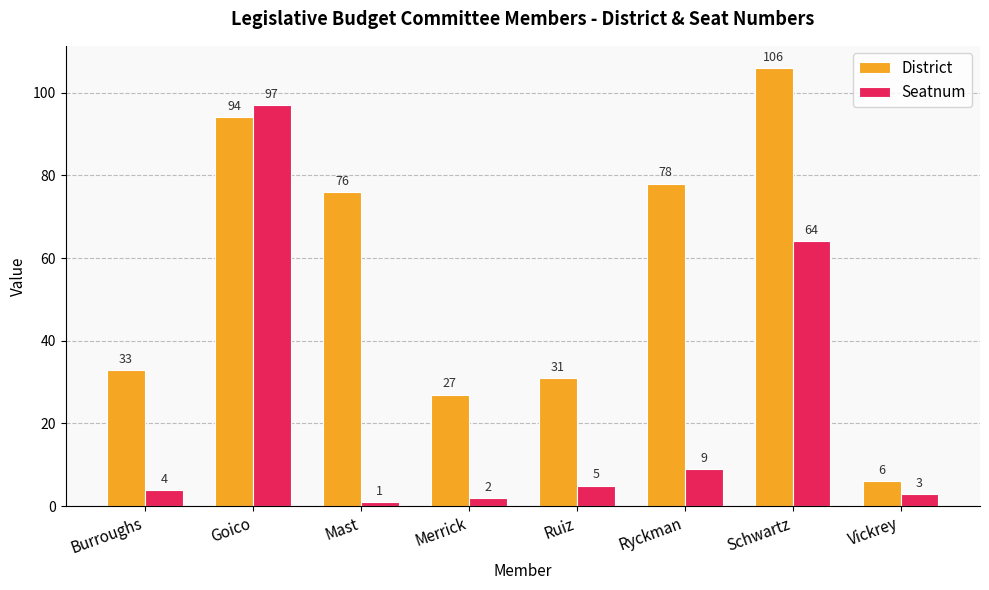

At which category does the chart reach its minimum across all series?

Mast